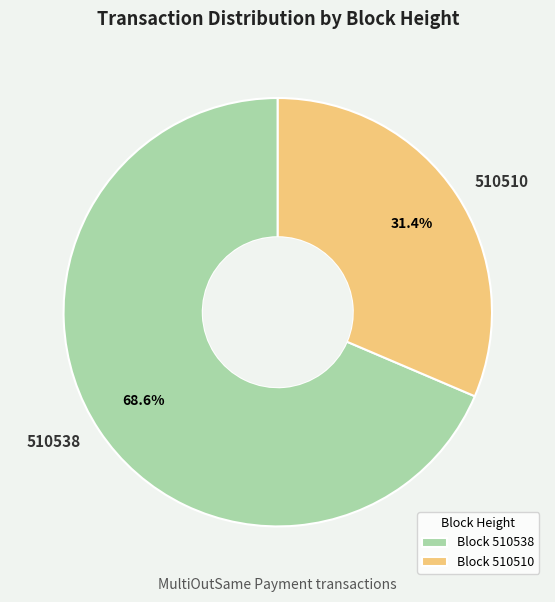

To the nearest percent, what is the difference between the largest and smallest slice percentages?

37%